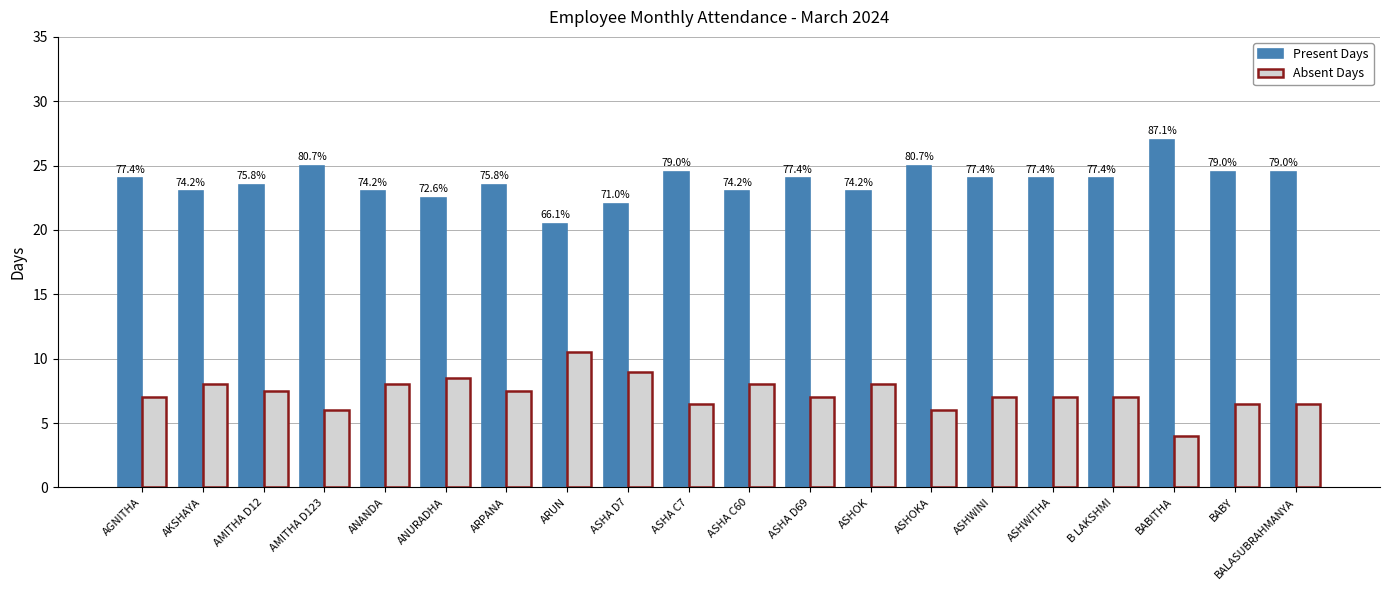

What is the difference between the maximum and second lowest values in the Absent Days series?

4.5